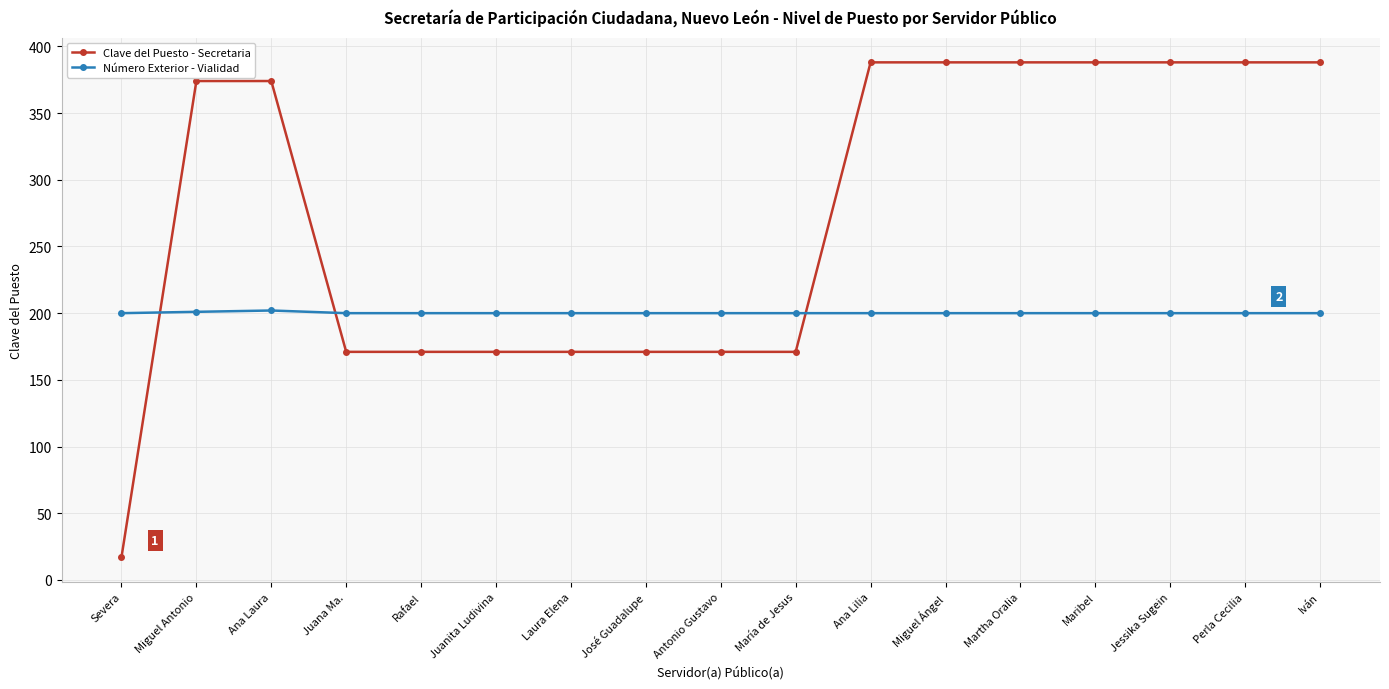

What is the total value across all series at Juanita Ludivina?

371